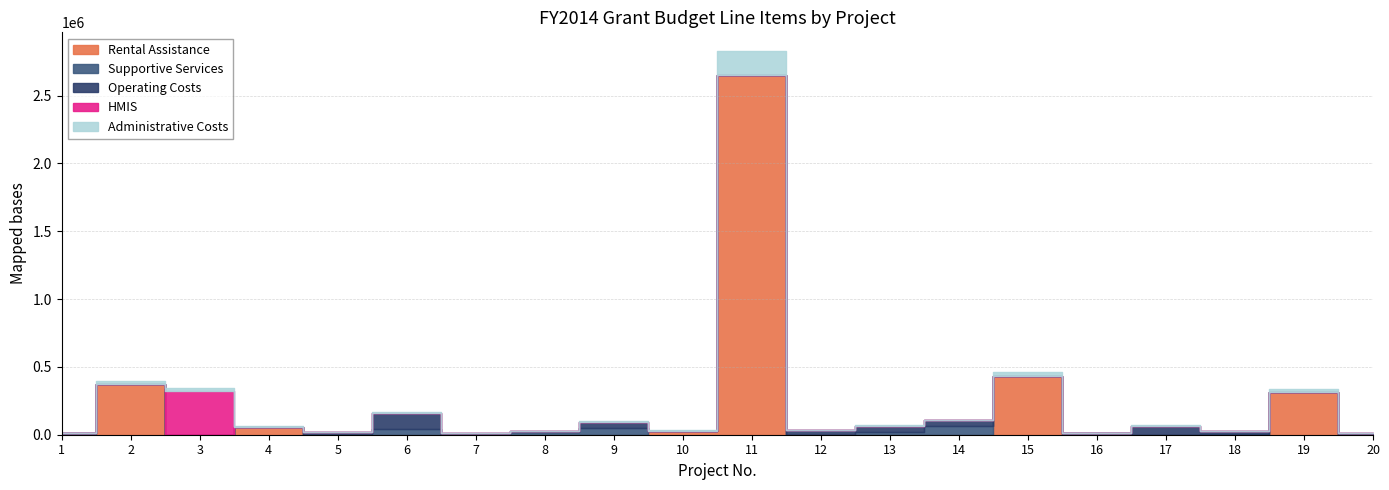

Where is the first local maximum for Rental Assistance?

2